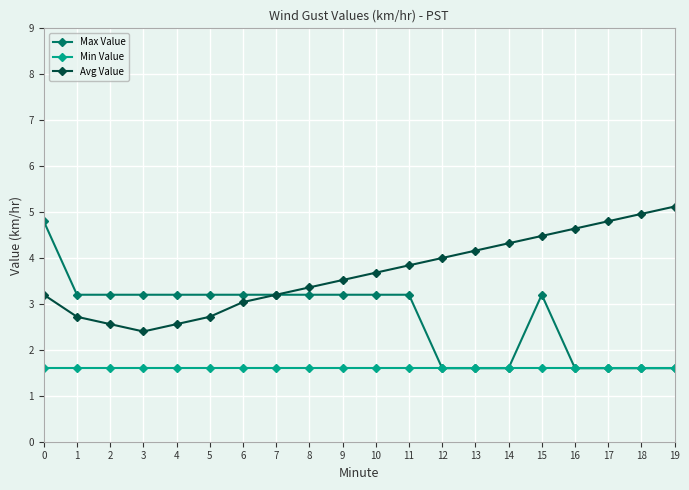

True or false: Min Value and Avg Value intersect in this chart.

False